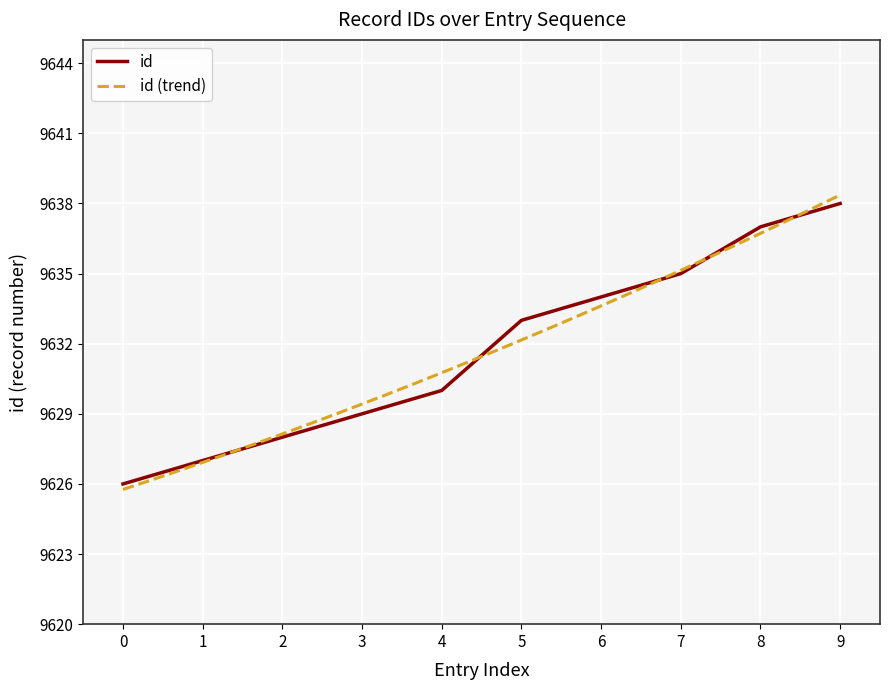

List the labels in order of id value, largest first.

9, 8, 7, 6, 5, 4, 3, 2, 1, 0